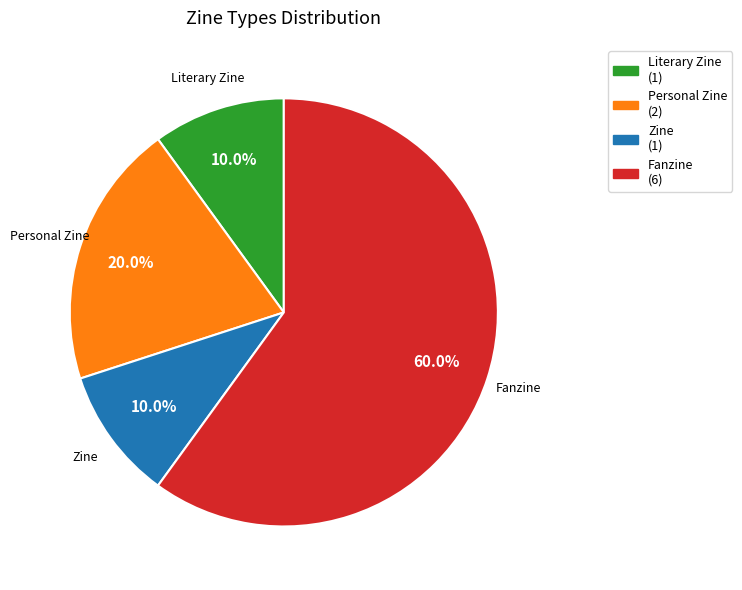

Between Personal Zine (2) and Fanzine (6), which is larger?

Fanzine (6)